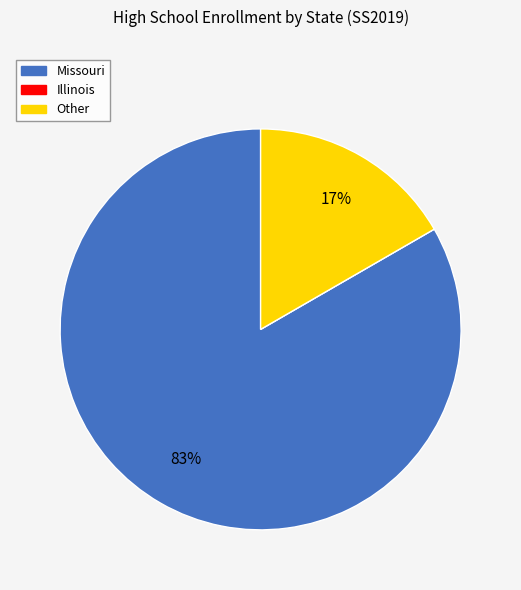

Does Missouri account for over 50% of the chart?

Yes